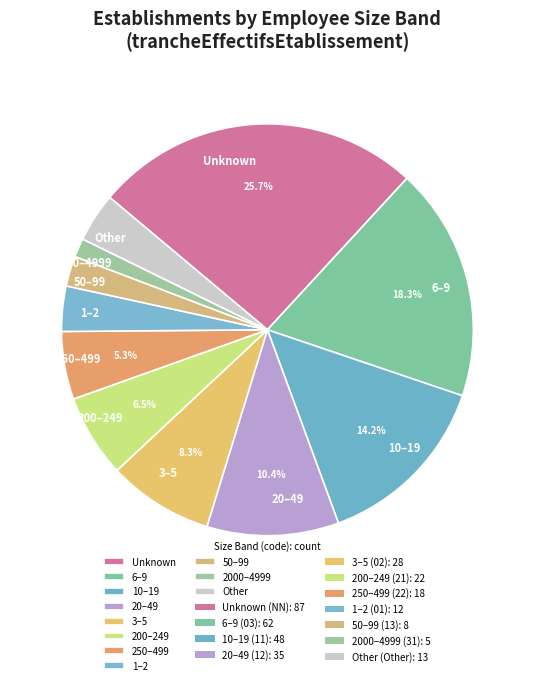

Count the number of slices in the pie.

11